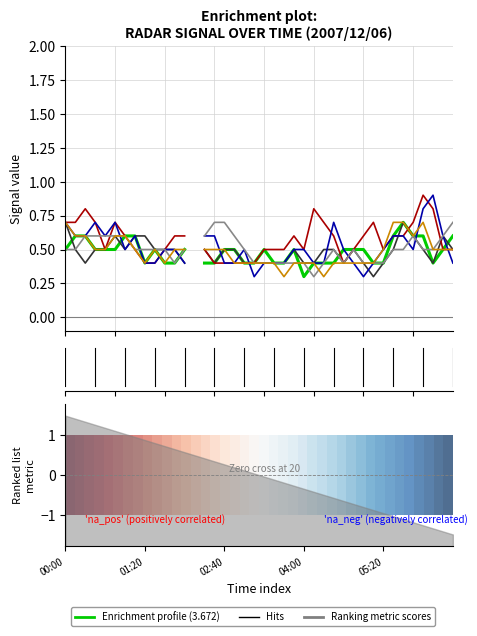

Reading left to right, extract all data points from this chart.

1.0	0.9	0.9	0.8	0.8	0.7	0.7	0.6	0.6	0.5	0.5	0.4	0.4	0.3	0.3	0.2	0.2	0.1	0.1	0.0	-0.0	-0.1	-0.1	-0.2	-0.2	-0.3	-0.3	-0.4	-0.4	-0.5	-0.5	-0.6	-0.6	-0.7	-0.7	-0.8	-0.8	-0.9	-0.9	-1.0